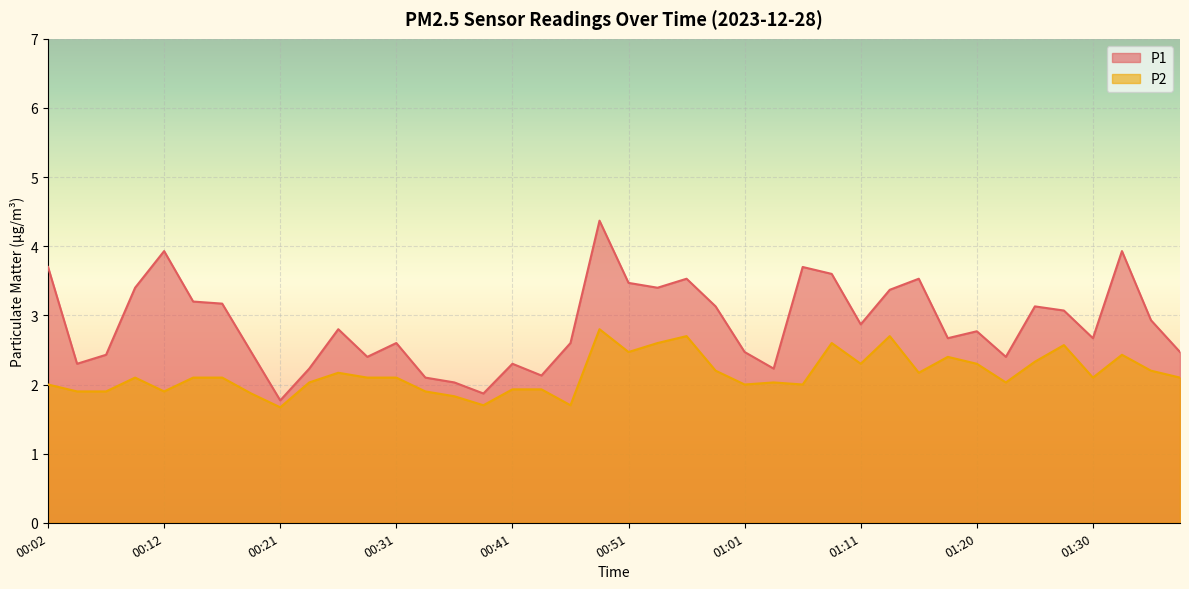

What is the minimum value shown in the chart?

1.7